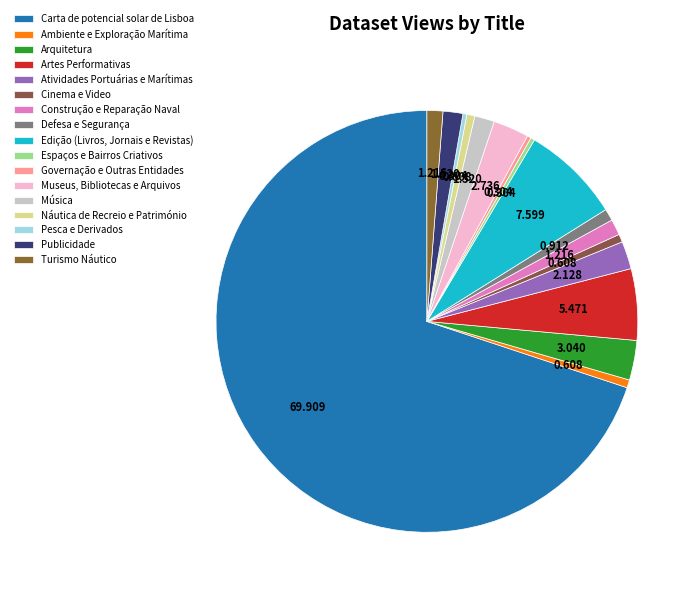

How many segments does this pie chart have?

17